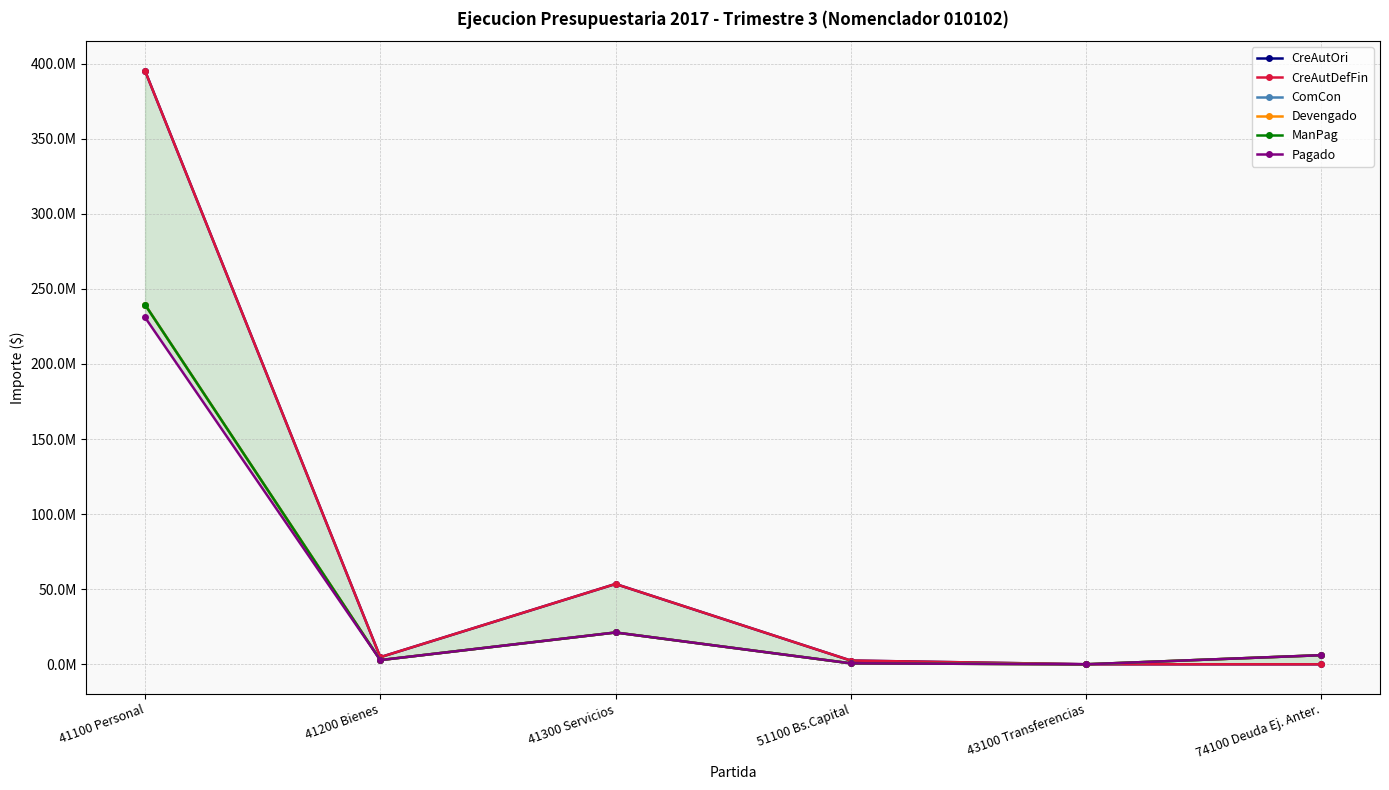

What is the sum of the ComCon values at 51100 Bs.Capital and 41300 Servicios?

21823488.4